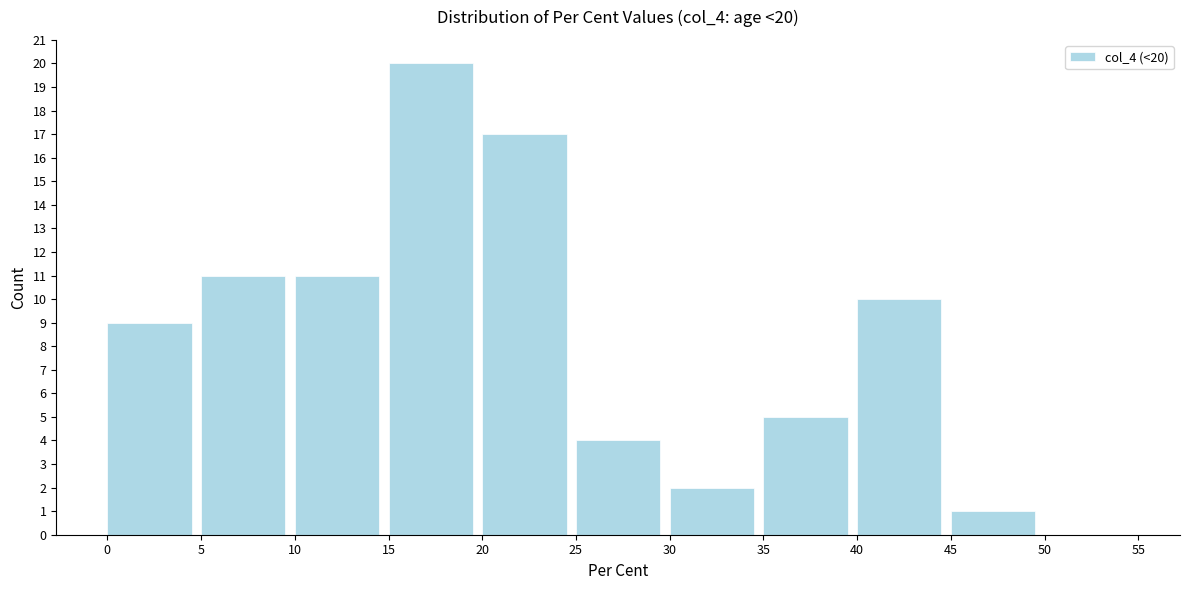

Which range on the x-axis has the tallest bar?

15 to 20